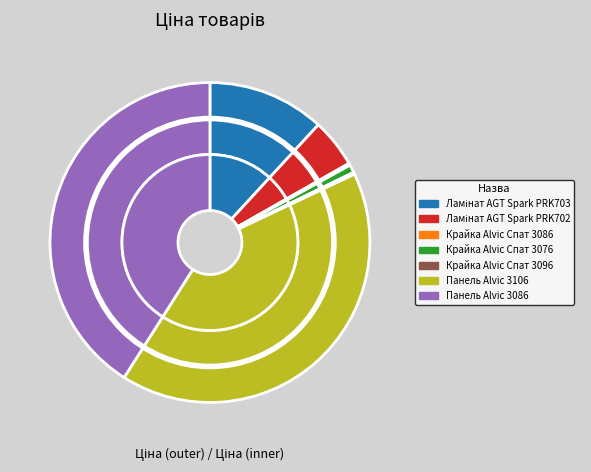

True or false: Крайка Alvic Спат 3096 accounts for 1% of the total.

False